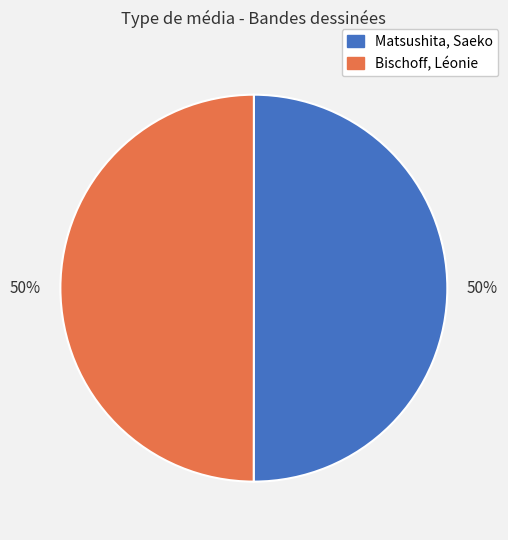

Approximately how many times larger is the value at Matsushita, Saeko compared to Bischoff, Léonie?

1.0